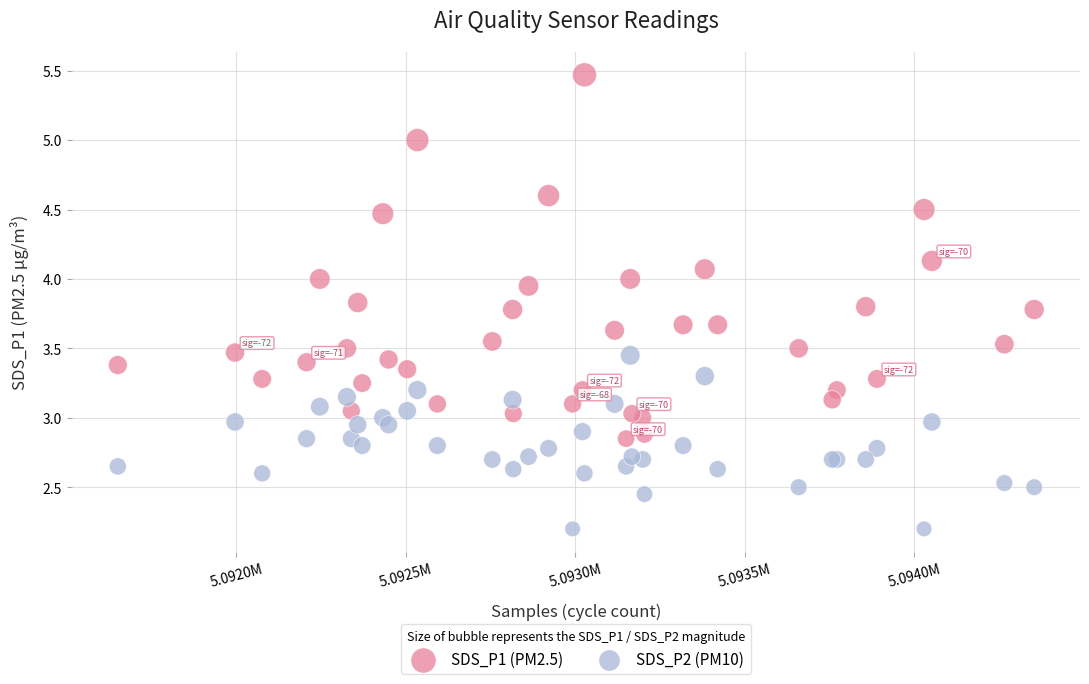

What are all the series names shown in the legend?

SDS_P1 (PM2.5), SDS_P2 (PM10)